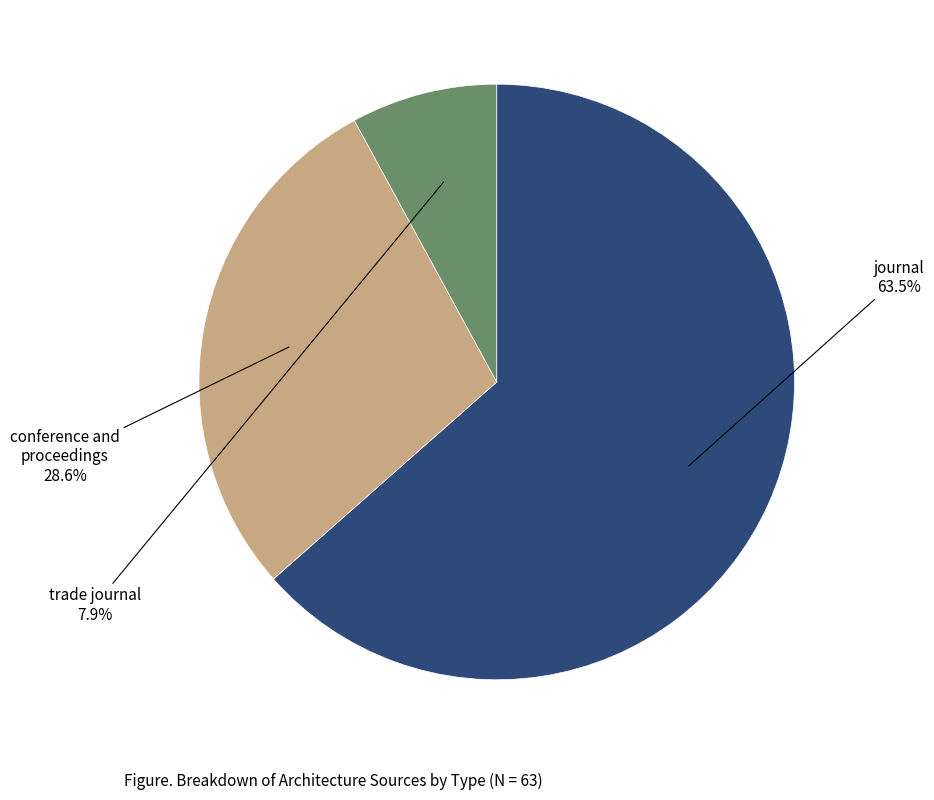

Is there any slice that represents more than half of the pie?

Yes